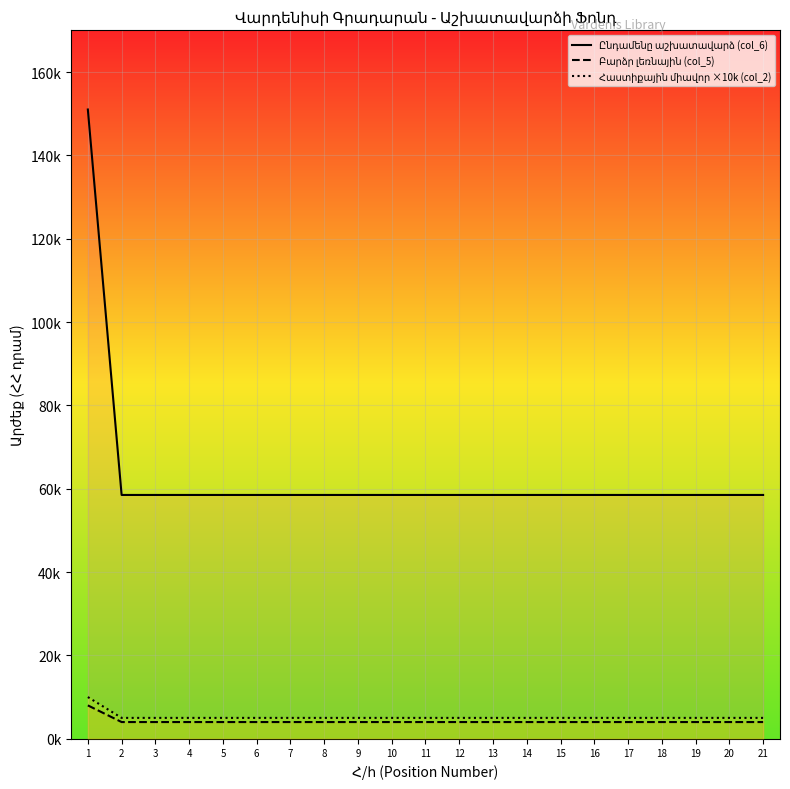

At how many categories does at least one series exceed 119124?

1